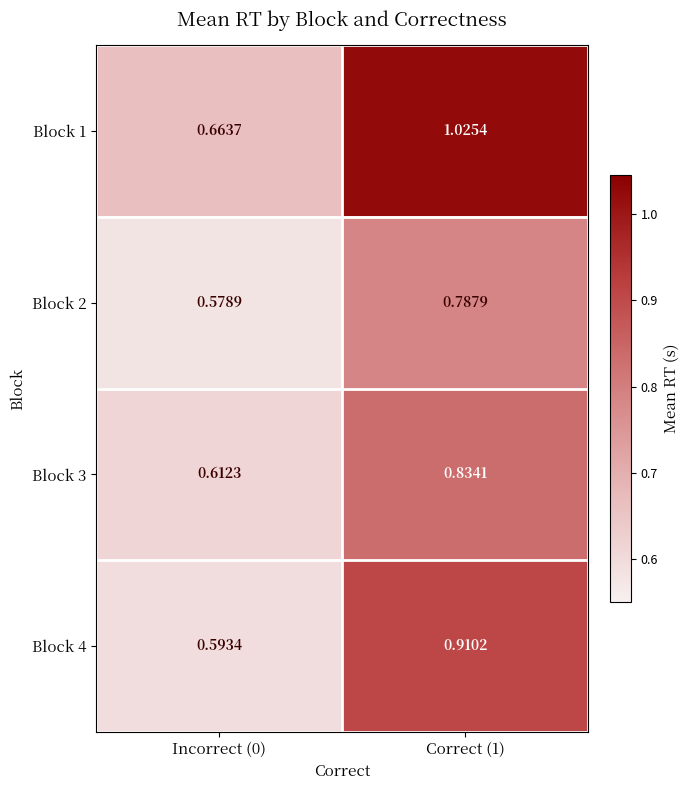

Is the value of Block 4 at Correct (1) greater than the value of Block 2 at Incorrect (0)?

Yes